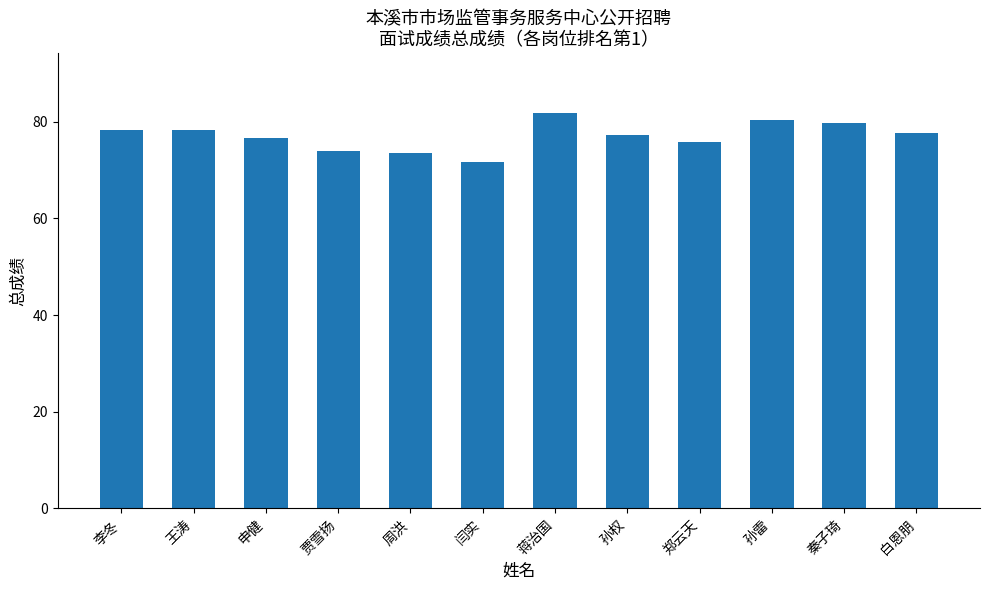

What is the greatest value displayed?

81.9